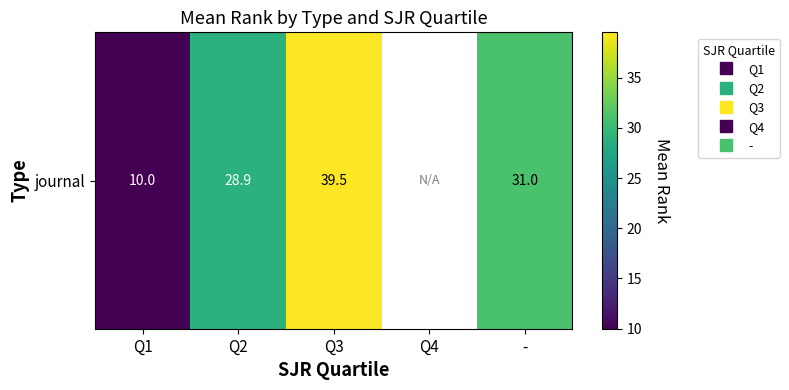

At which label does the data first exceed 39?

Q3